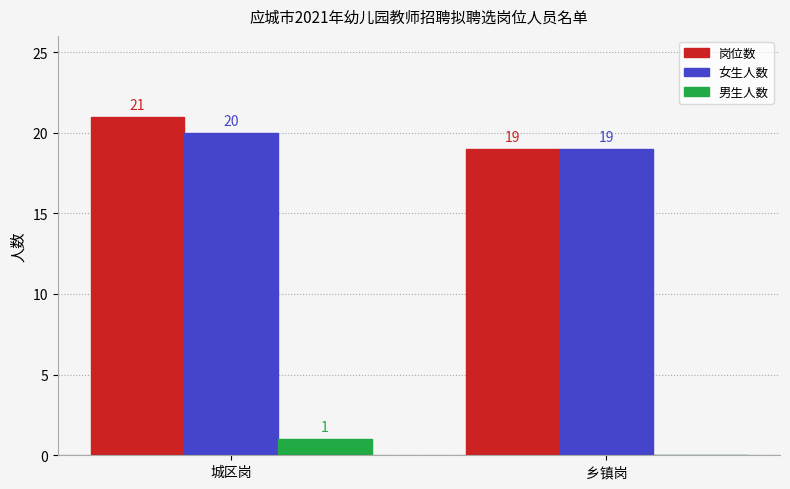

Which series has the largest total across all categories?

岗位数